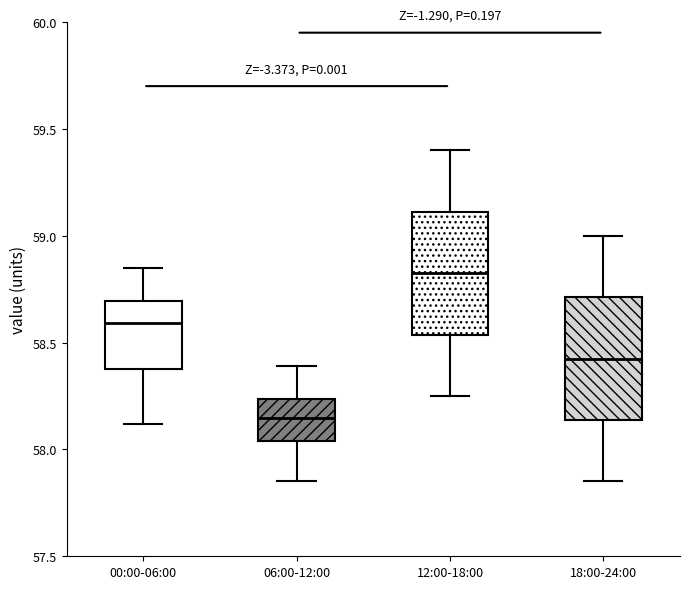

Where is the upper edge of the box for 06:00-12:00 on the y-axis? The values are not printed on the chart, so give them approximately, as read against the axis.

58.25